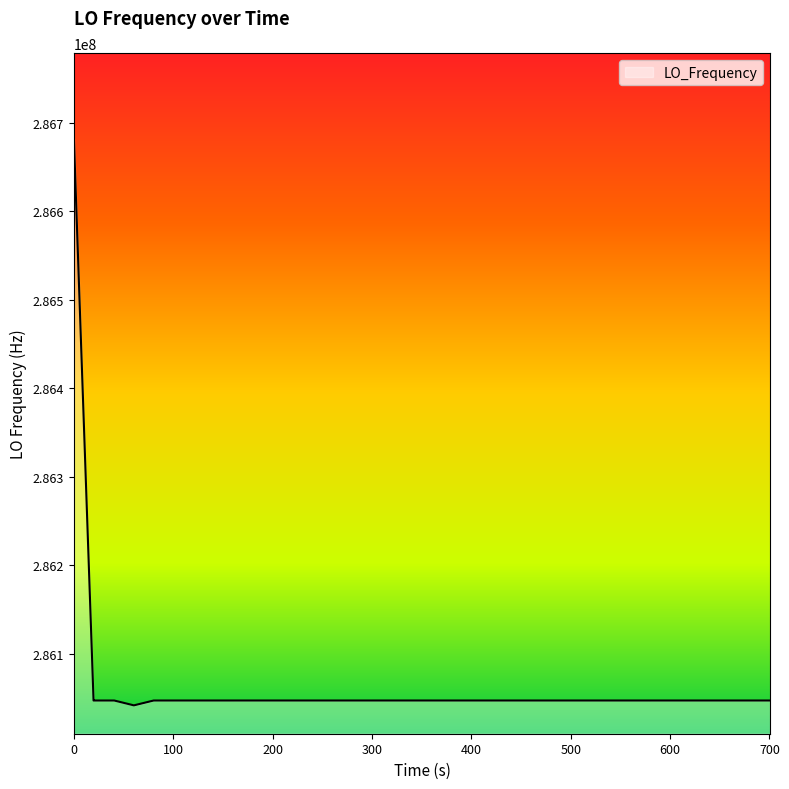

What is the smallest value displayed?

286041517.3